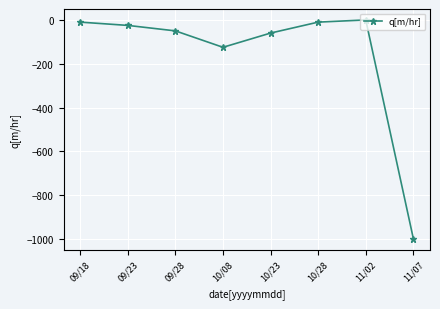

What is the difference between the values at 10/28 and 11/07?

989